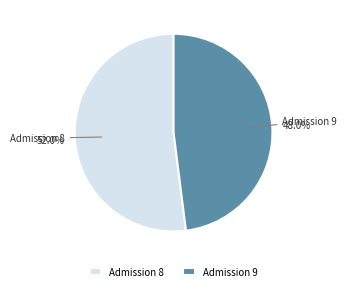

Count the number of slices in the pie.

2